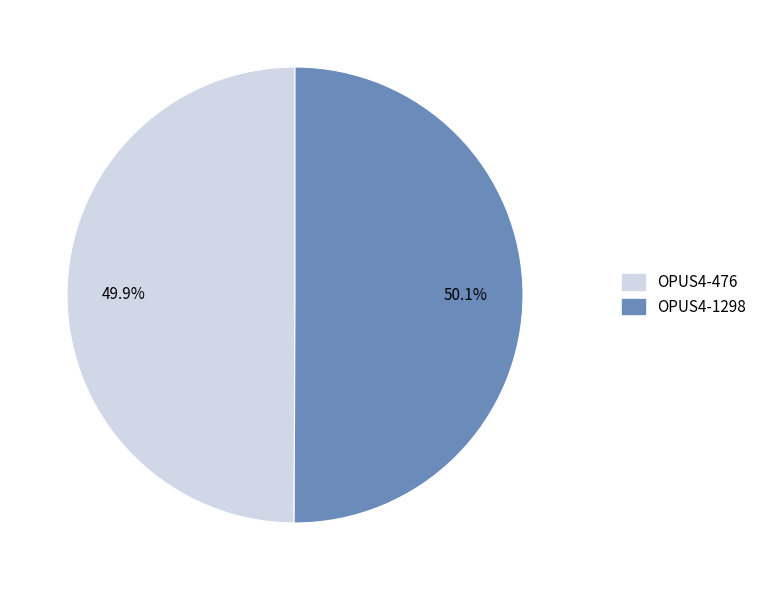

Is there any slice that represents more than half of the pie?

Yes